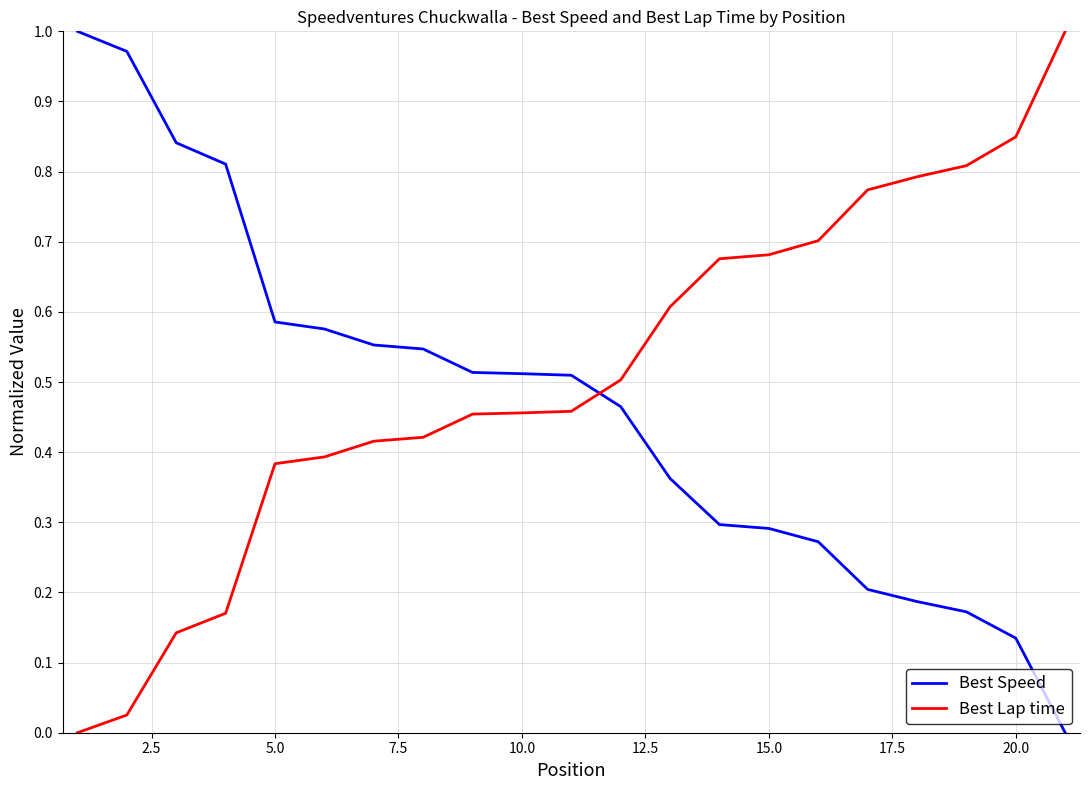

Rank the series by their average value, from lowest to highest.

Best Speed, Best Lap time